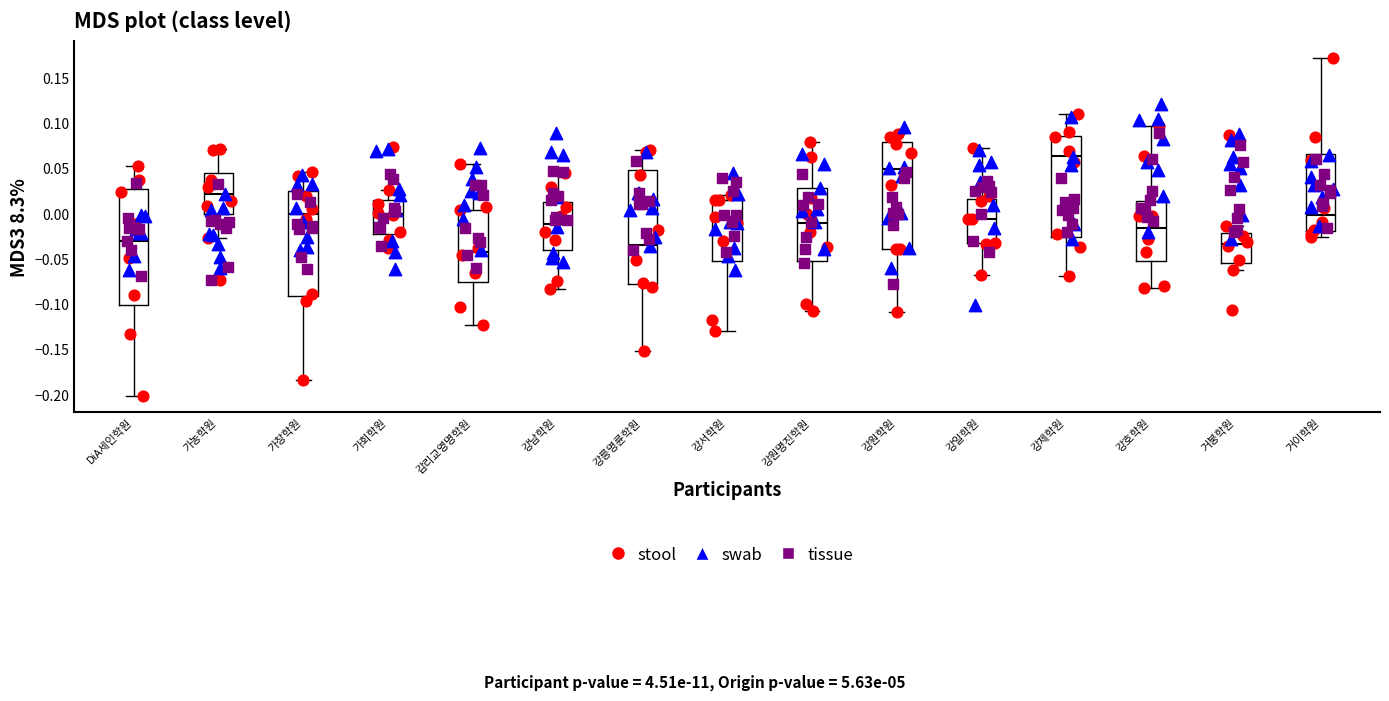

Which box's median line is the highest?

강제학원